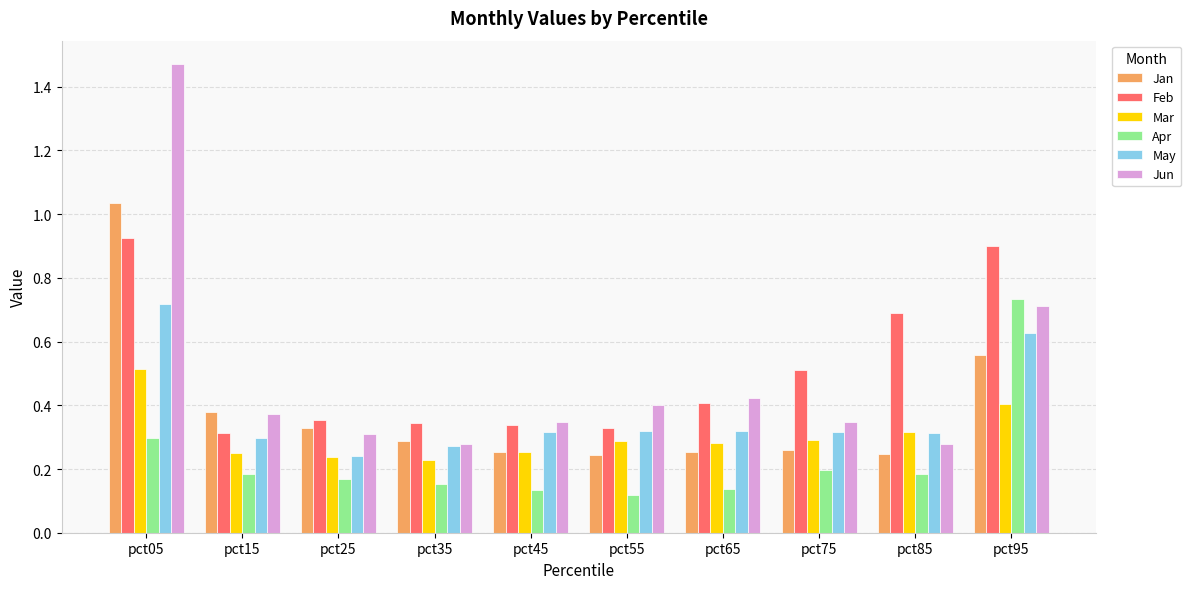

What is the sum of all Apr values?

2.3